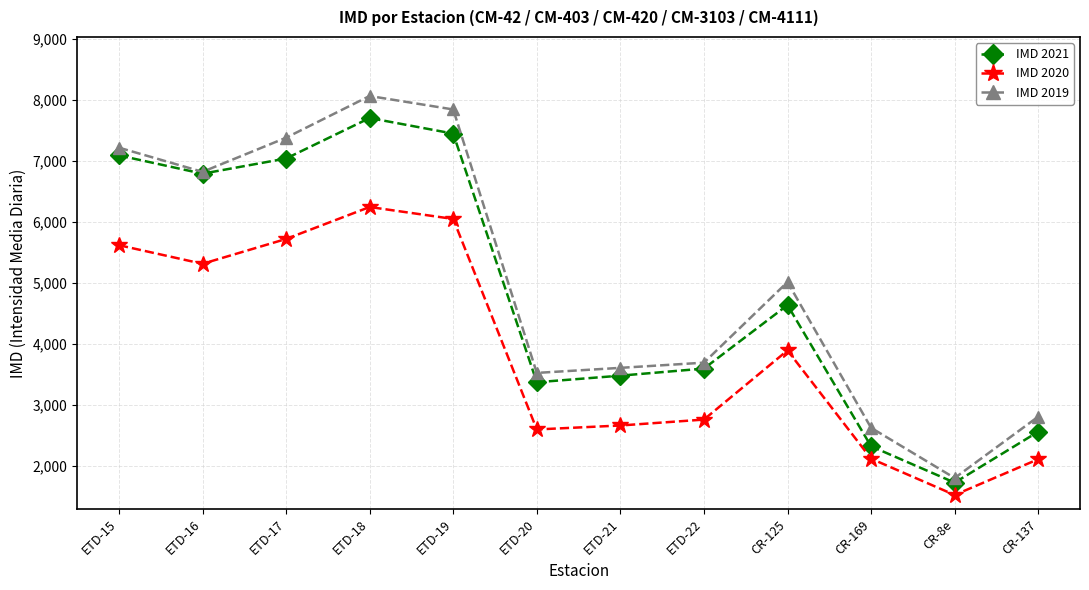

True or false: IMD 2021 and IMD 2020 cross at least once.

False